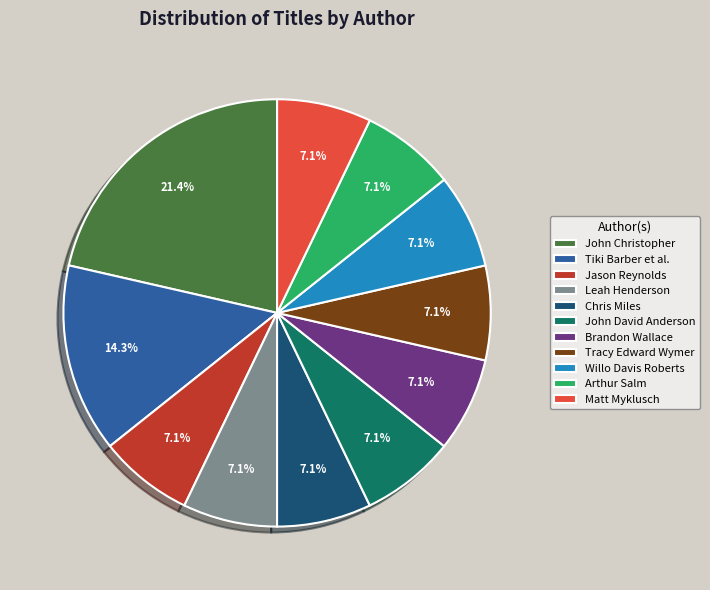

How many slices are in this pie chart?

11